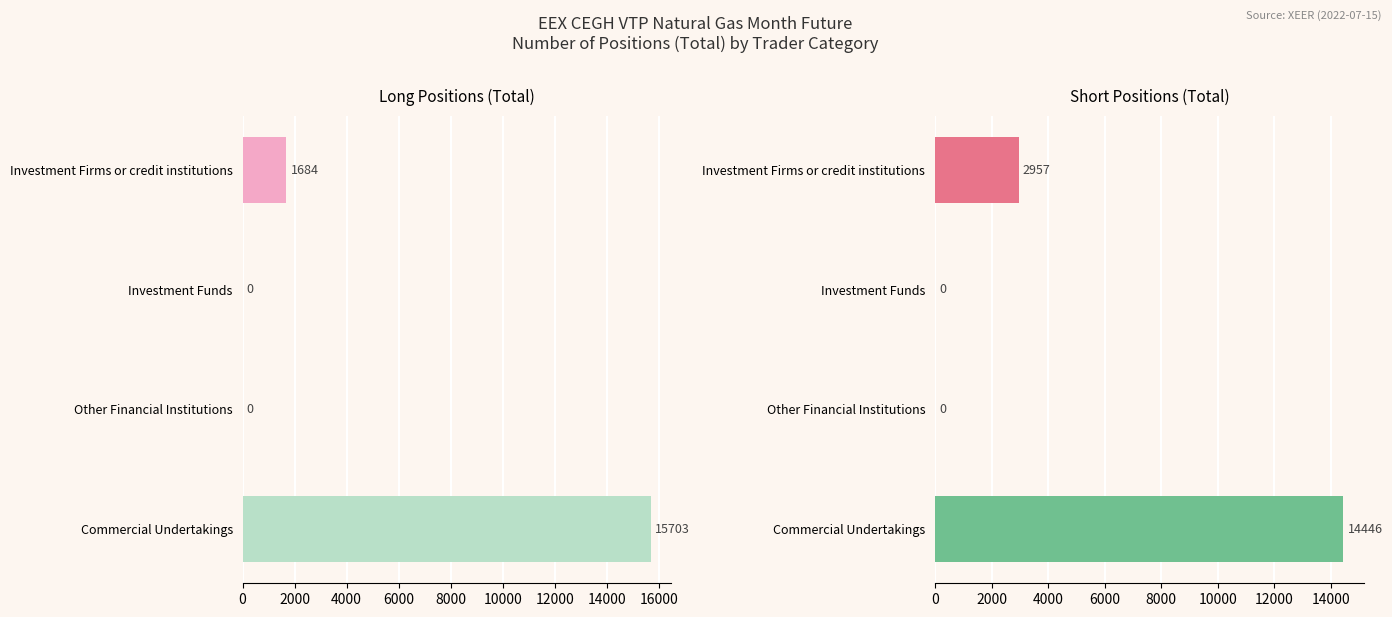

The value of Long at Other Financial Institutions is -7227. True or false?

False